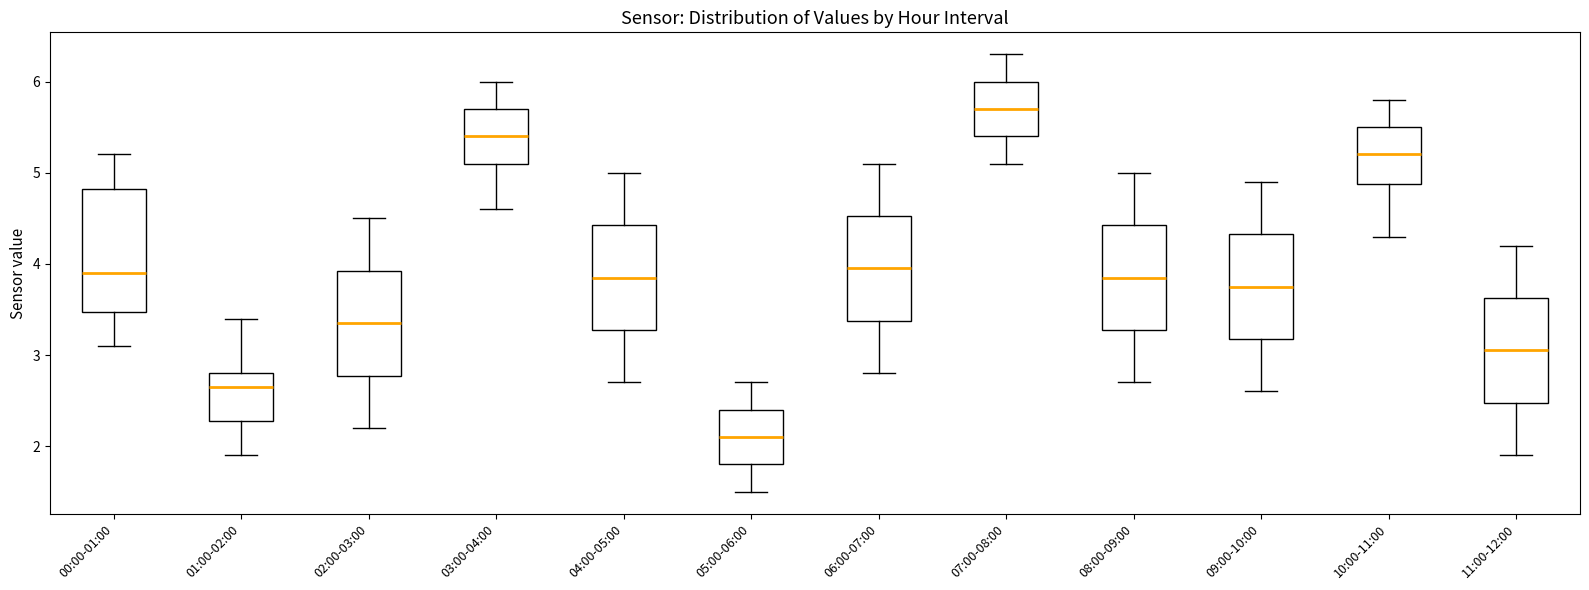

Reading left to right, read every box against the y-axis: the position of its median line, the range the box covers, and the ends of its whiskers. The values are not printed on the chart, so give them approximately, as read against the axis.

00:00-01:00: median 3.9, box 3.5 to 4.8, whiskers 3.1 to 5.2
01:00-02:00: median 2.7, box 2.3 to 2.8, whiskers 1.9 to 3.4
02:00-03:00: median 3.4, box 2.8 to 3.9, whiskers 2.2 to 4.5
03:00-04:00: median 5.4, box 5.1 to 5.7, whiskers 4.6 to 6.0
04:00-05:00: median 3.9, box 3.3 to 4.4, whiskers 2.7 to 5.0
05:00-06:00: median 2.1, box 1.8 to 2.4, whiskers 1.5 to 2.7
06:00-07:00: median 4.0, box 3.4 to 4.5, whiskers 2.8 to 5.1
07:00-08:00: median 5.7, box 5.4 to 6.0, whiskers 5.1 to 6.3
08:00-09:00: median 3.9, box 3.3 to 4.4, whiskers 2.7 to 5.0
09:00-10:00: median 3.8, box 3.2 to 4.3, whiskers 2.6 to 4.9
10:00-11:00: median 5.2, box 4.9 to 5.5, whiskers 4.3 to 5.8
11:00-12:00: median 3.1, box 2.5 to 3.6, whiskers 1.9 to 4.2